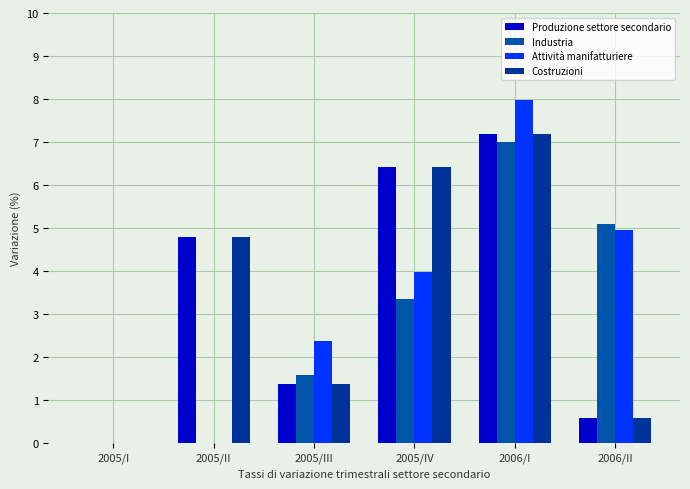

How many categories are shown in the chart?

6